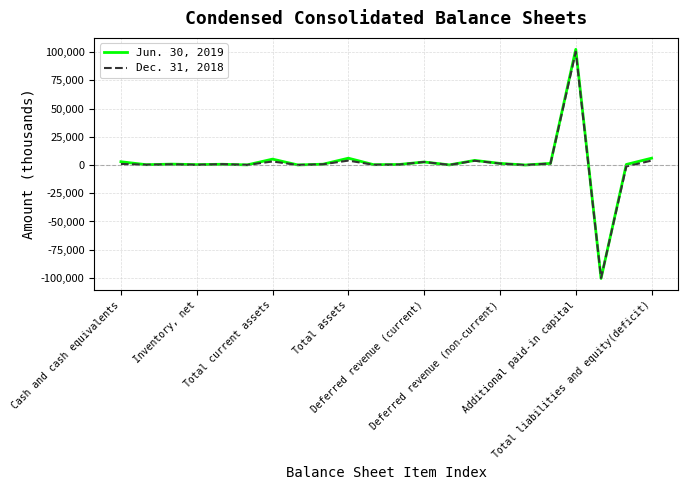

List the series in order of their peak value, highest first.

Jun. 30, 2019, Dec. 31, 2018